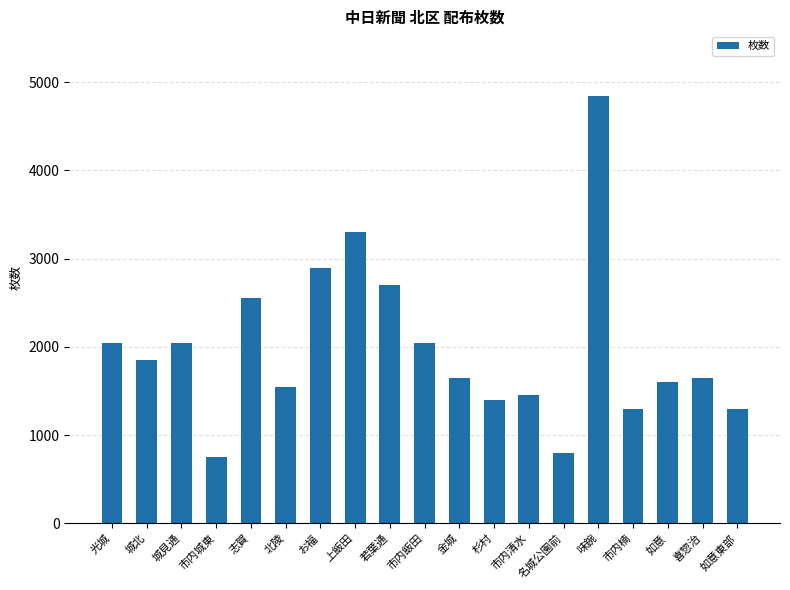

Reading left to right, list all the values displayed in this chart.

光城=2050	城北=1850	城見通=2050	市内城東=750	志賀=2550	北陵=1550	お福=2900	上飯田=3300	若葉通=2700	市内飯田=2050	金城=1650	杉村=1400	市内清水=1450	名城公園前=800	味鋺=4850	市内楠=1300	如意=1600	喜惣治=1650	如意東部=1300